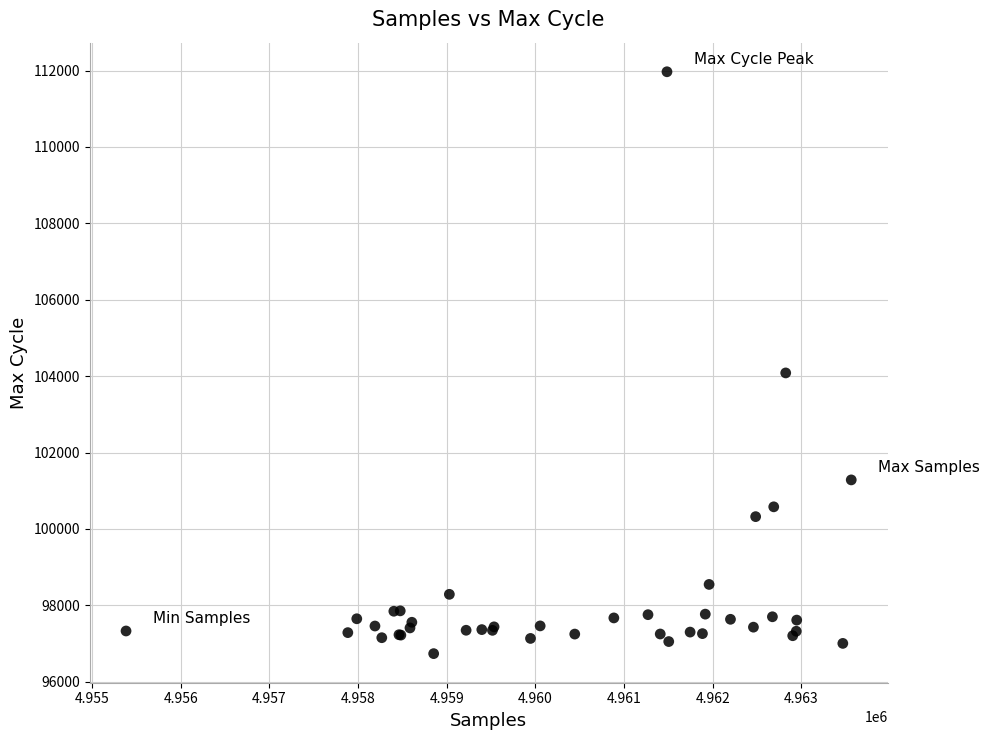

What Y value in the scatter plot is closest to 104352?

104084